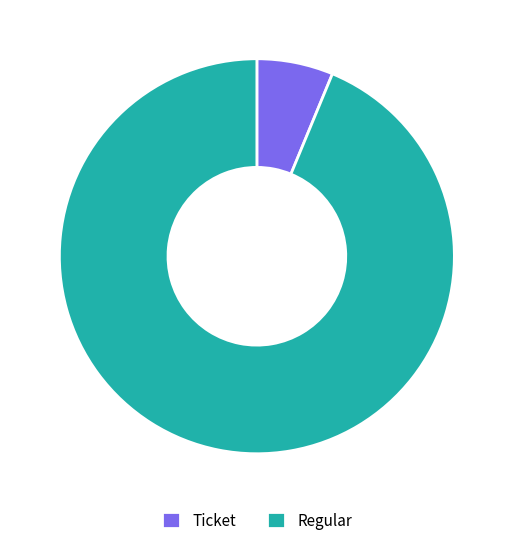

Is there any slice that represents more than half of the pie?

Yes